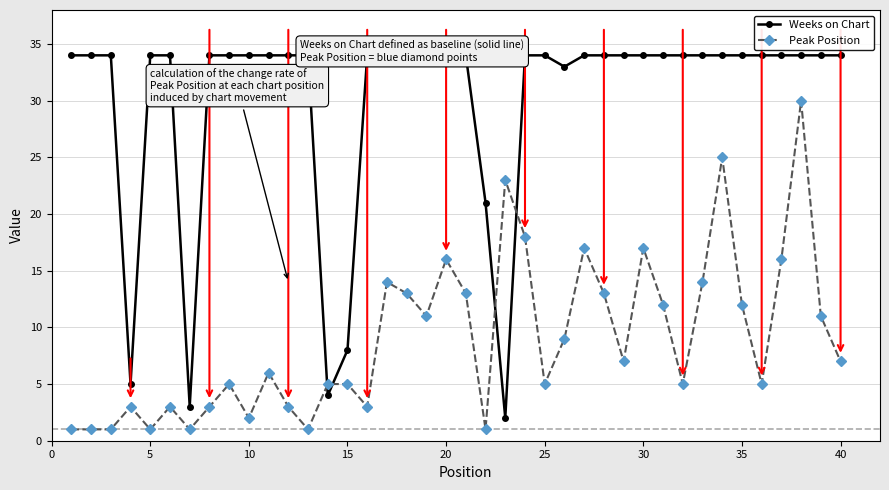

What is the difference between the second highest and second lowest values in the Peak Position series?

24